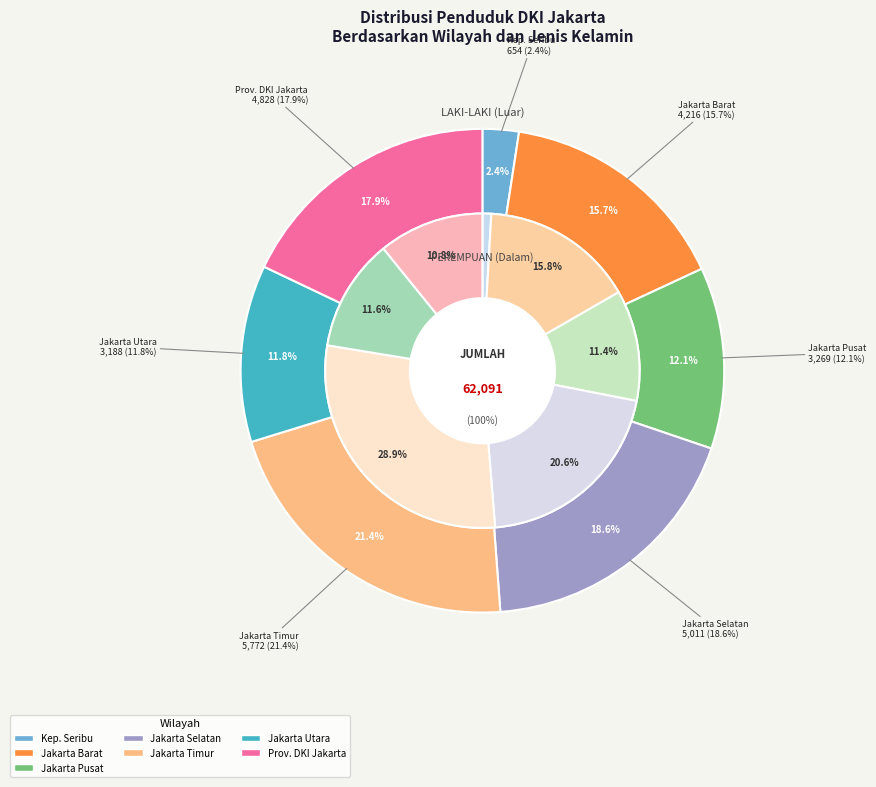

True or false: KOTA ADMINISTRASI JAKARTA PUSAT accounts for 1% of the total.

False